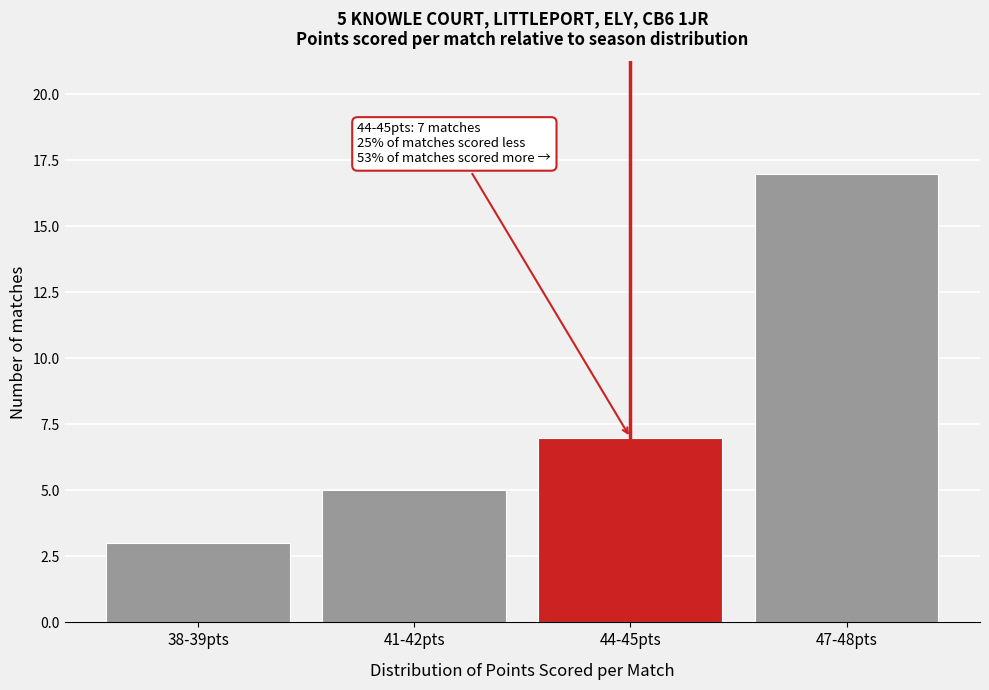

Reading left to right, transcribe all the data shown in this chart.

38-39pts=3	41-42pts=5	44-45pts=7	47-48pts=17